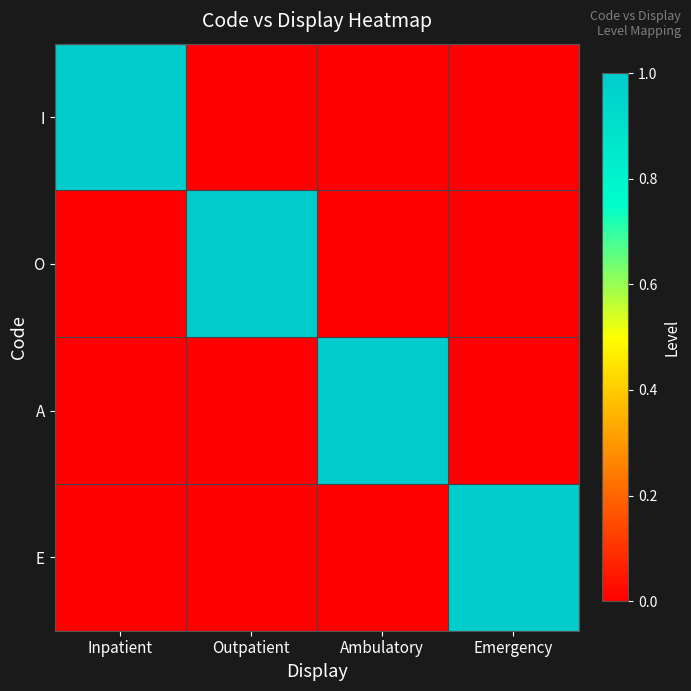

Between Ambulatory and Outpatient, which is larger?

Ambulatory